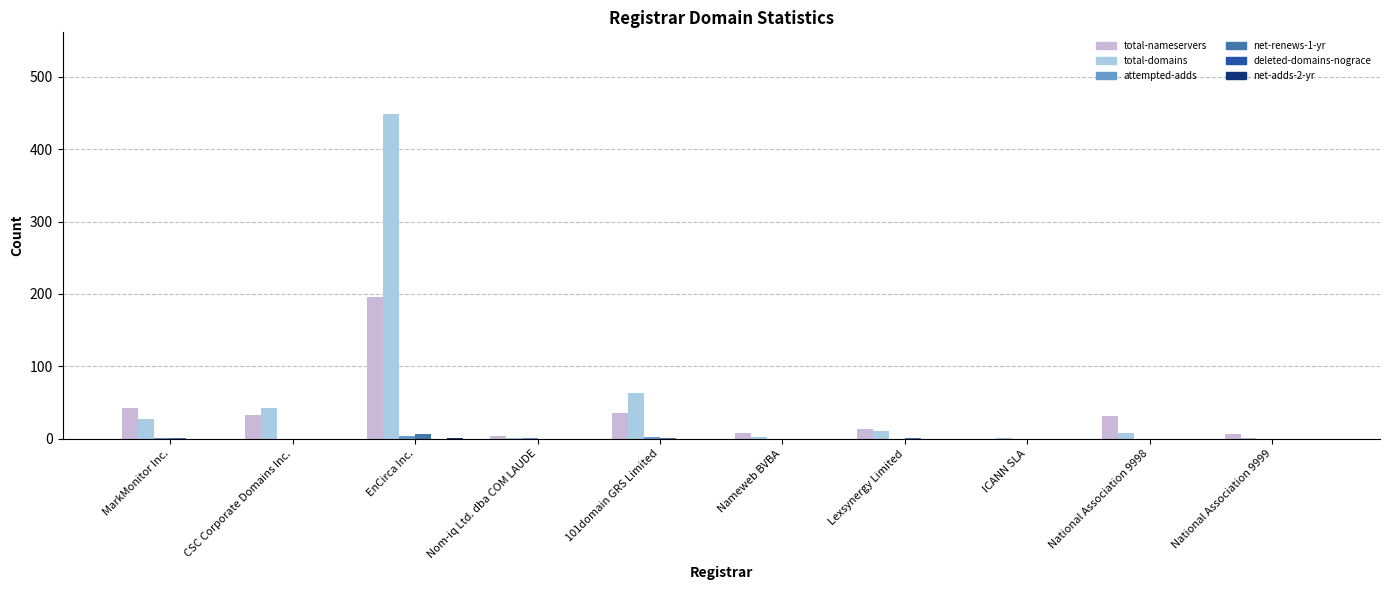

What is the sum of the total-domains values at EnCirca Inc. and CSC Corporate Domains Inc.?

491